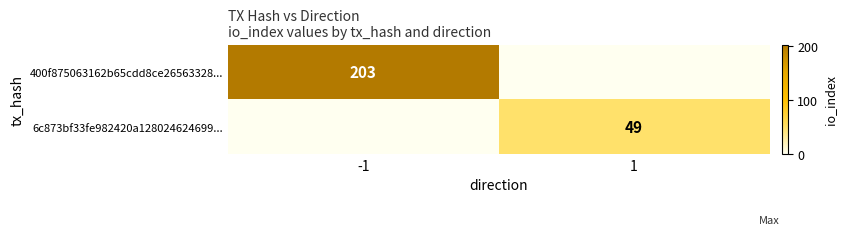

True or false: 6c873bf33fe982420a128024624699... has a value of 66 at 1.

False